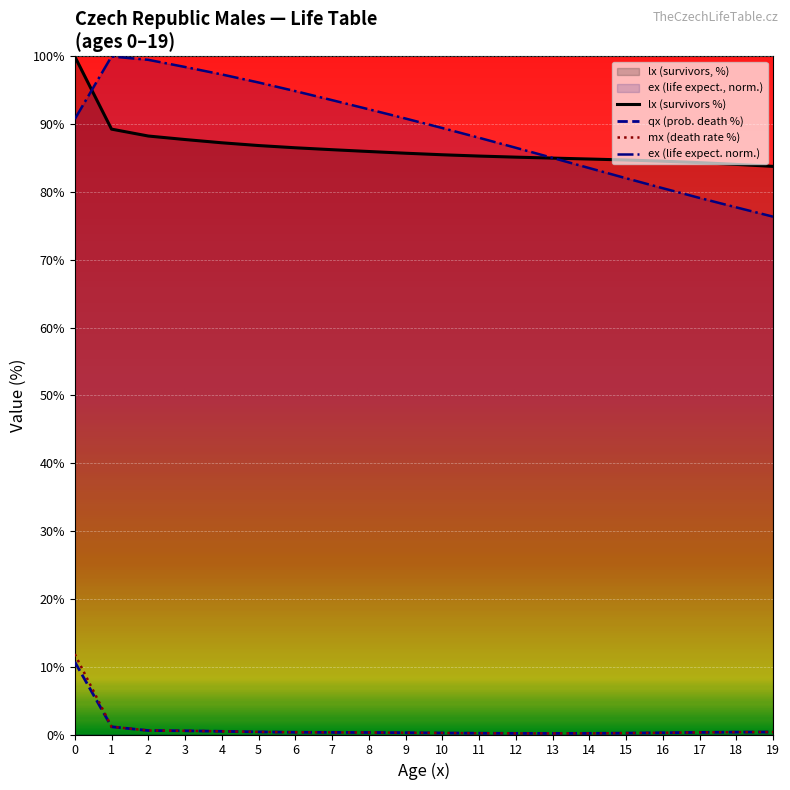

What is the spread (max minus min) of values at 14?

84.7